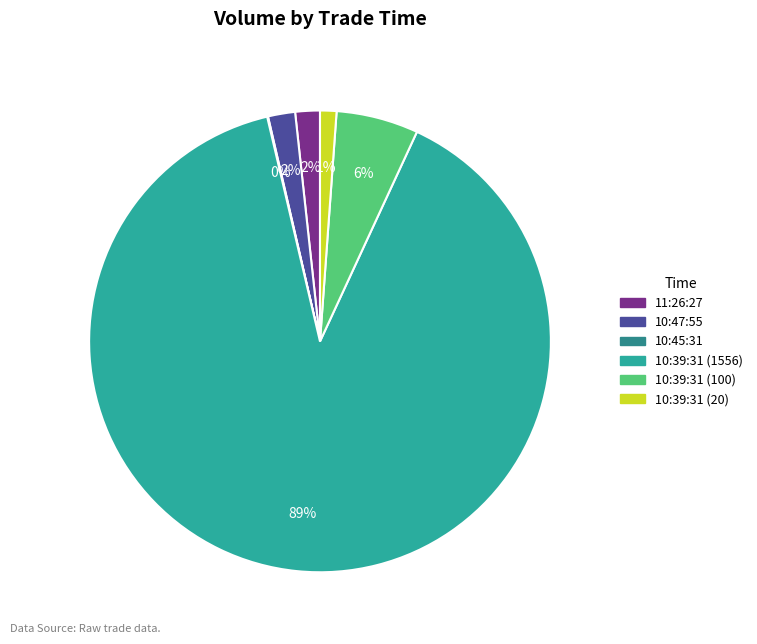

Approximately how many times larger is the value at 10:39:31 (100) compared to 10:47:55?

3.0